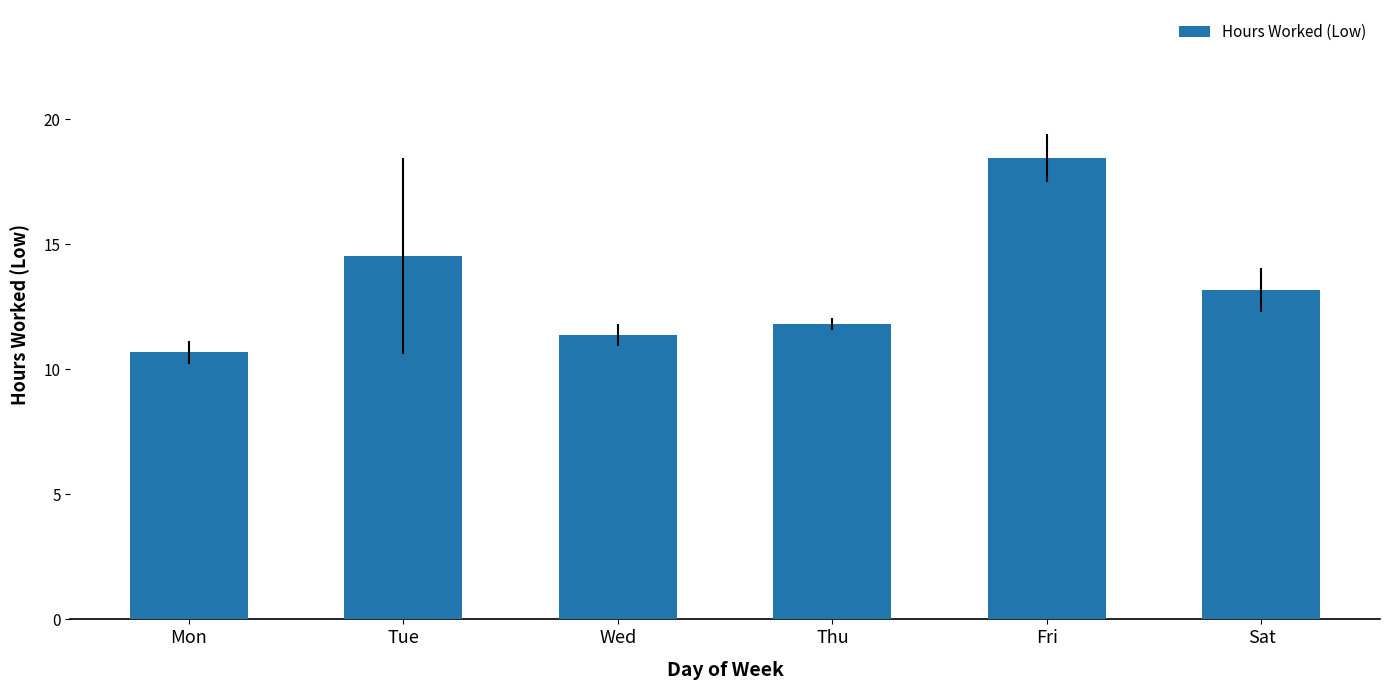

Where is the data nearest to the value 14?

Tue